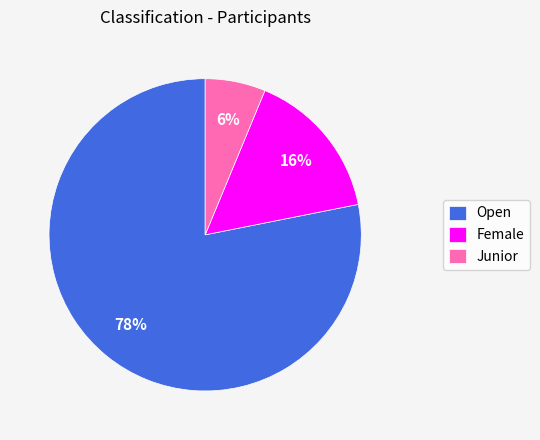

Is the sum of Open and Junior greater than half?

Yes